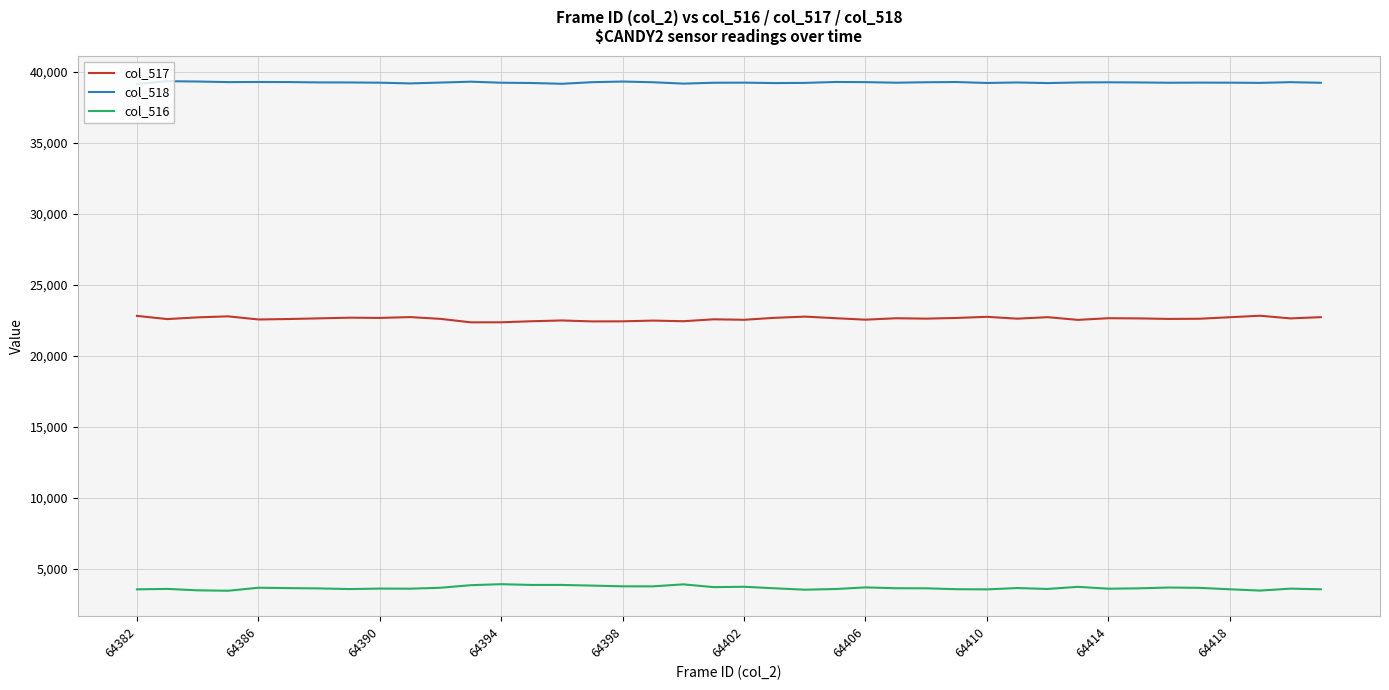

What is the smallest value displayed?

3461